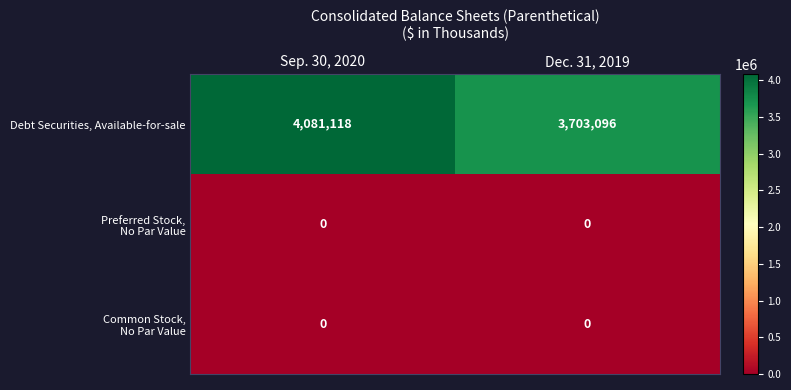

Which category has the highest value across all series?

Sep. 30, 2020